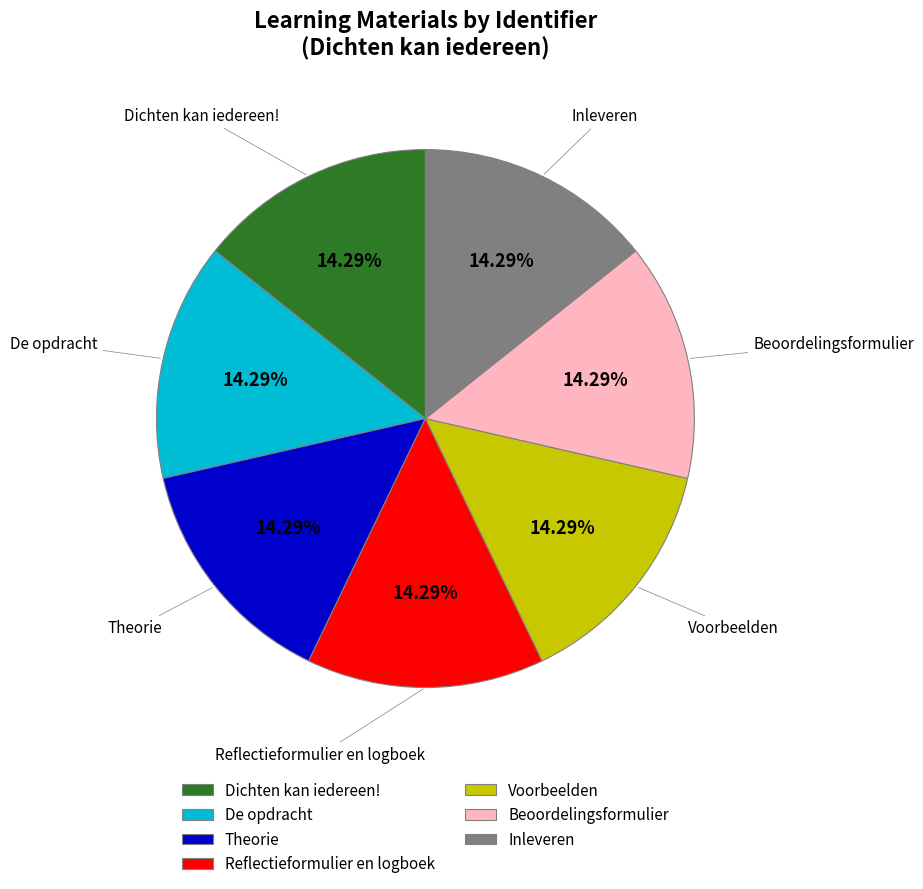

What percentage is the Beoordelingsformulier slice, to the nearest percent?

14%